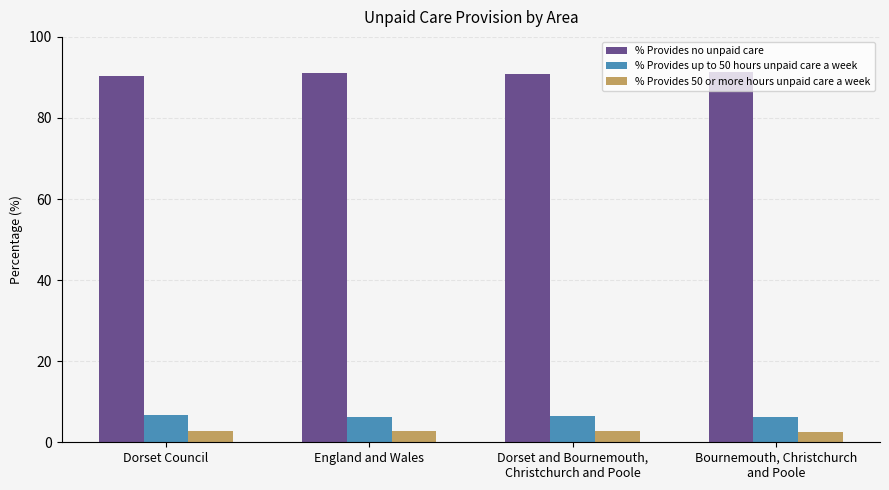

Which series has the largest total across all categories?

% Provides no unpaid care